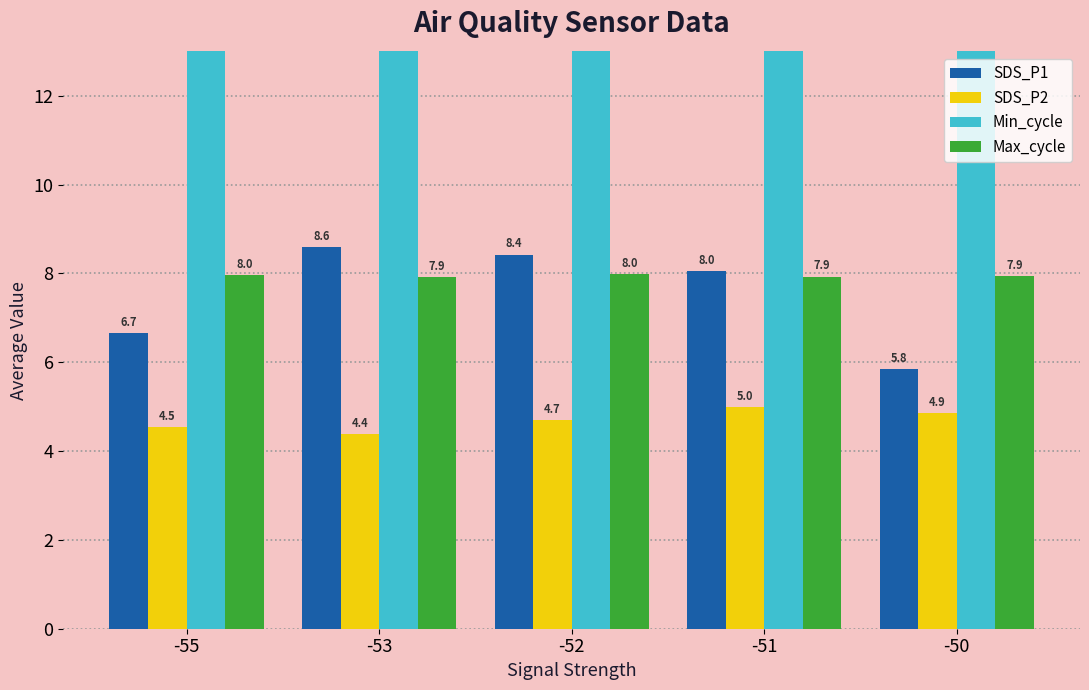

What is the difference between the maximum and minimum values in the SDS_P2 series?

0.6